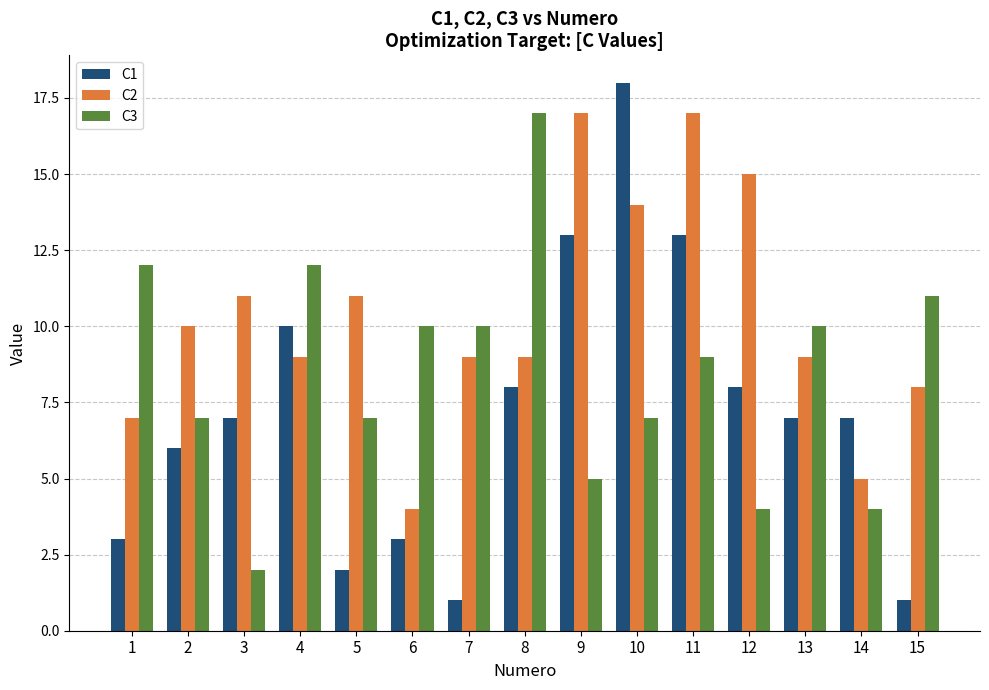

Which series has the largest range (max minus min)?

C1